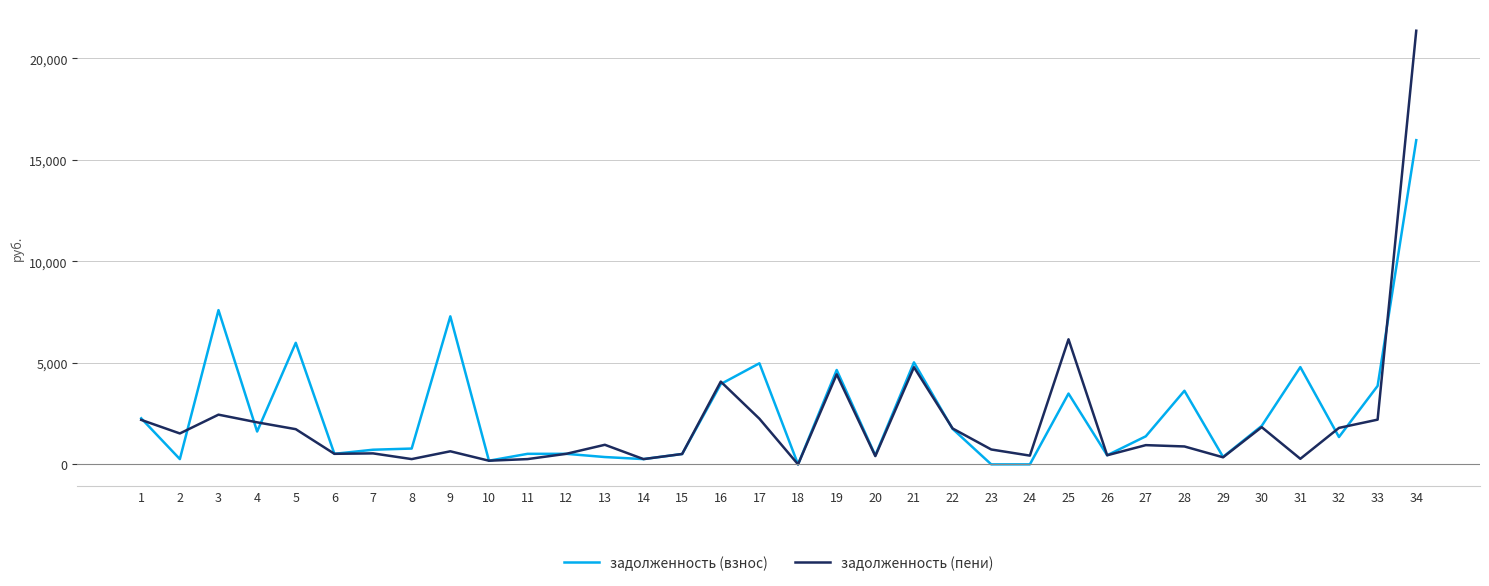

At which category does задолженность (взнос) reach its first local peak?

3